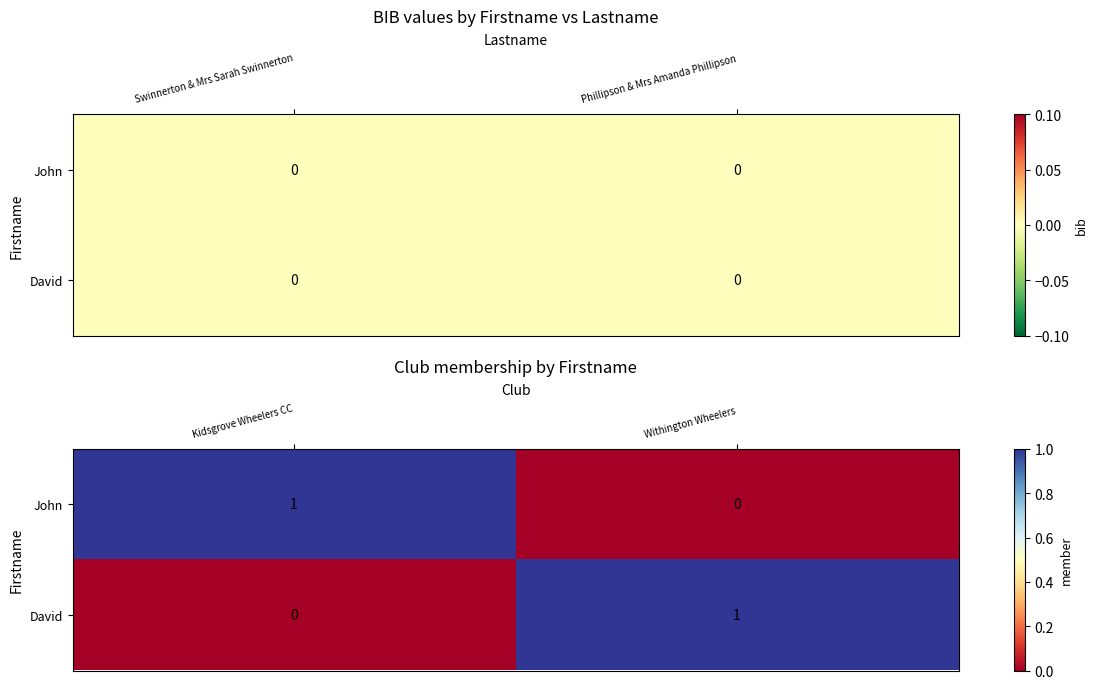

Count the John values in the range 0 to 1.

2